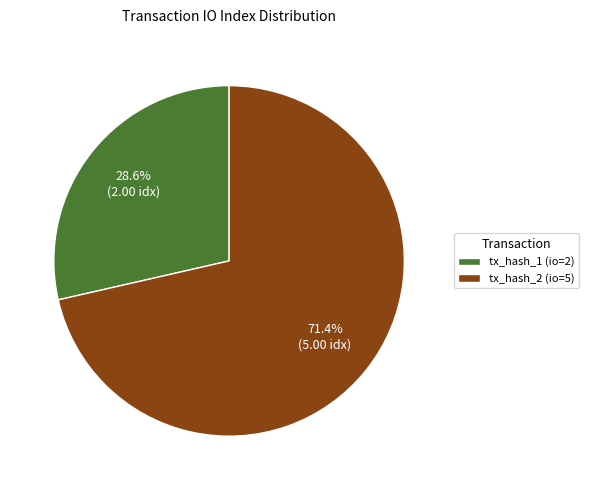

To the nearest percent, what is the combined percentage of tx_hash_2 (io=5) and tx_hash_1 (io=2)?

100%